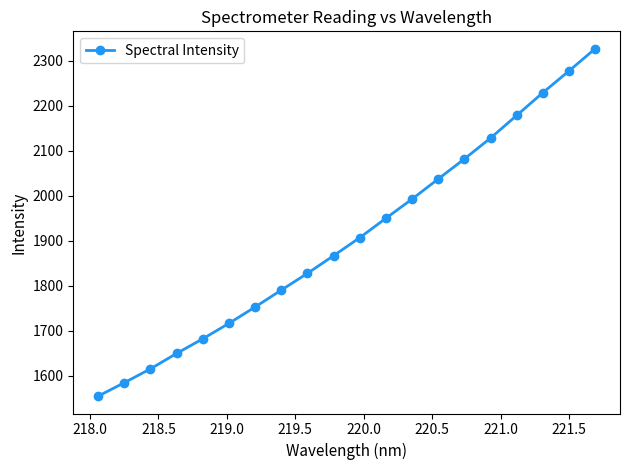

Reading right to left, extract all data points from this chart.

2326.5	2277.1	2228.8	2178.3	2127.9	2081.6	2037.1	1992.4	1949.8	1906.6	1866.6	1827.3	1790.1	1752.5	1716.2	1681.9	1649.3	1615.1	1584.2	1554.4